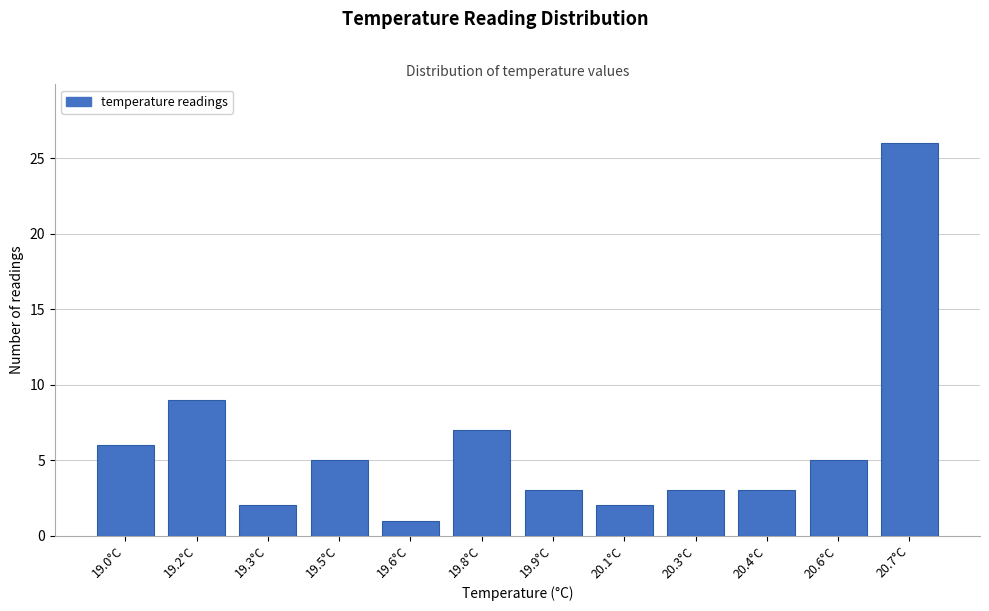

Reading left to right, transcribe all the data shown in this chart.

6	9	2	5	1	7	3	2	3	3	5	26